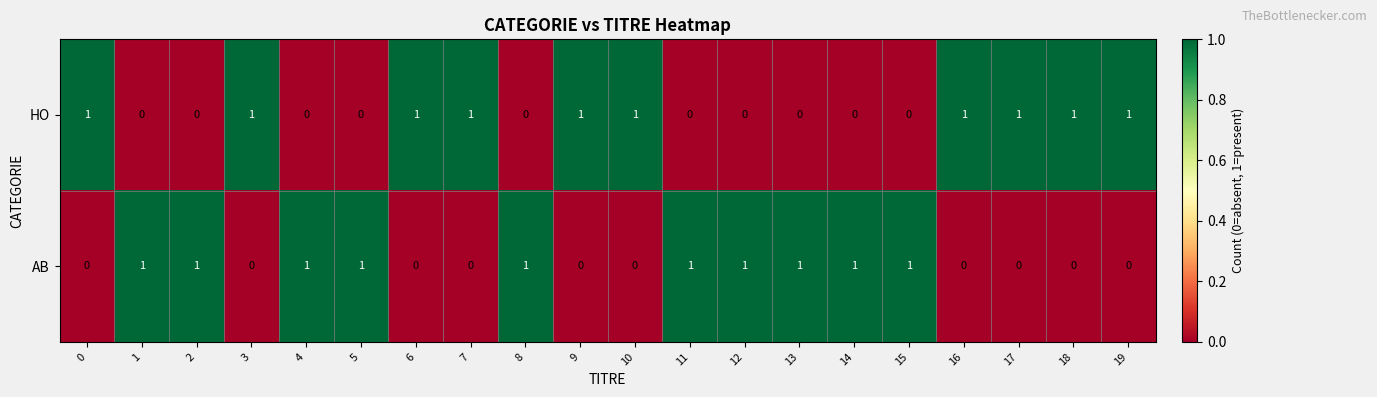

Count the AB values in the range 0 to 1.

20